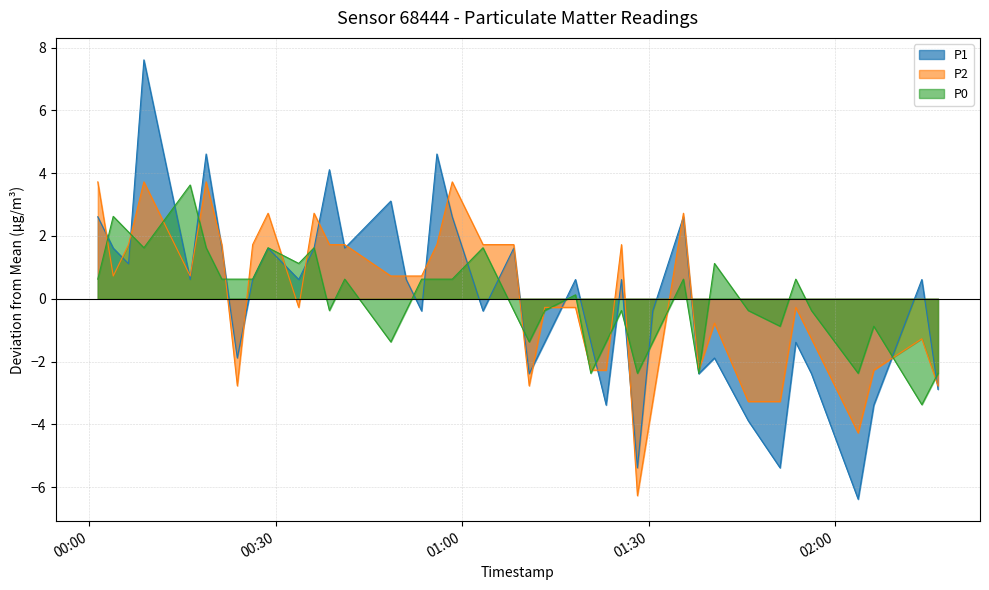

Which series has the largest total across all categories?

P2